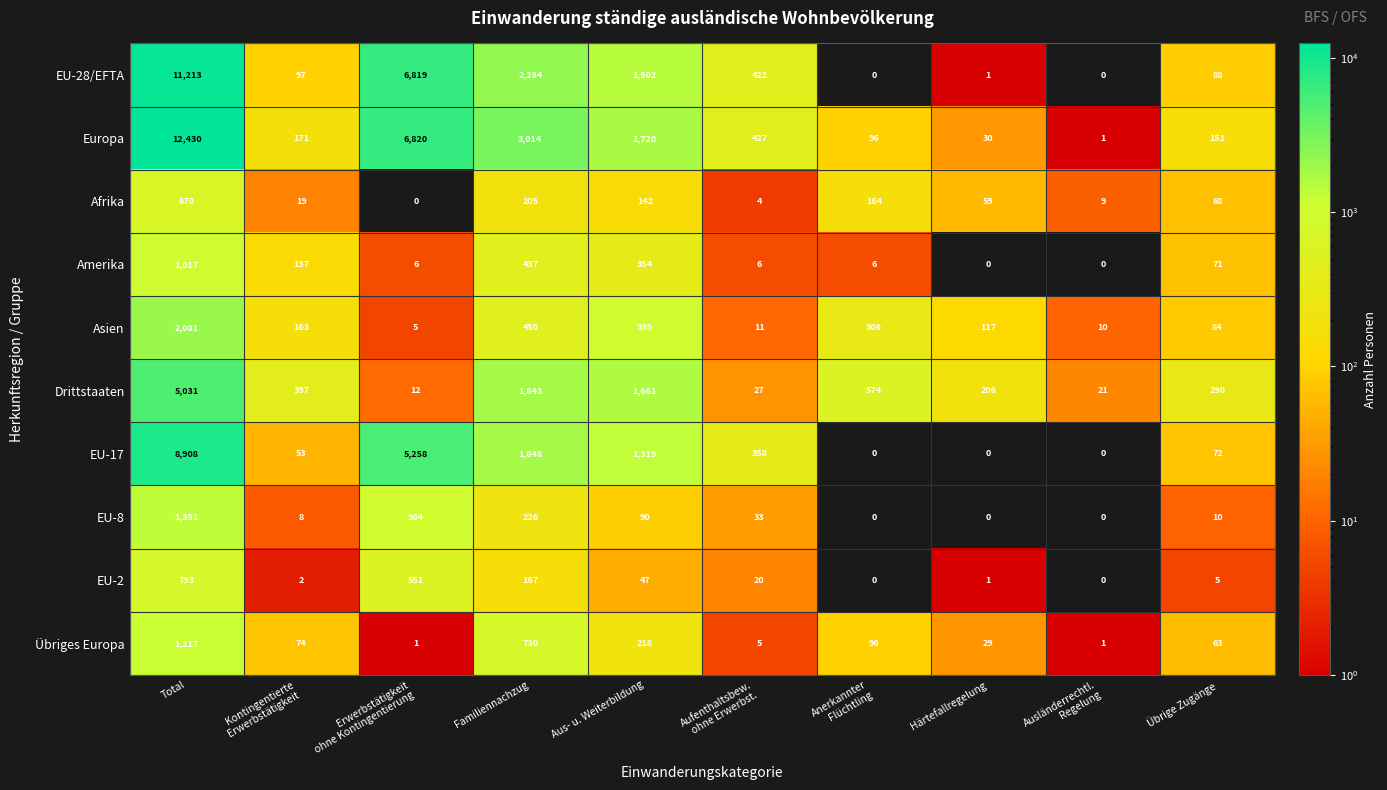

What is the difference between the maximum and minimum values in the EU-8 series?

1351